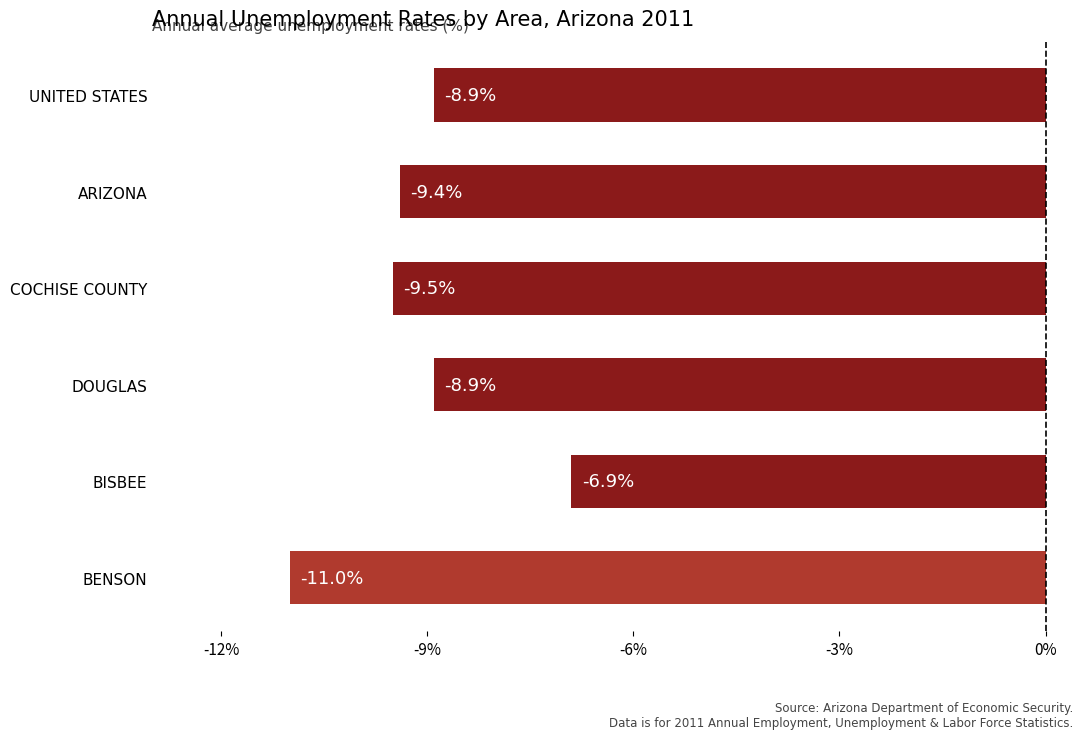

What is the approximate value at BENSON?

-11.0